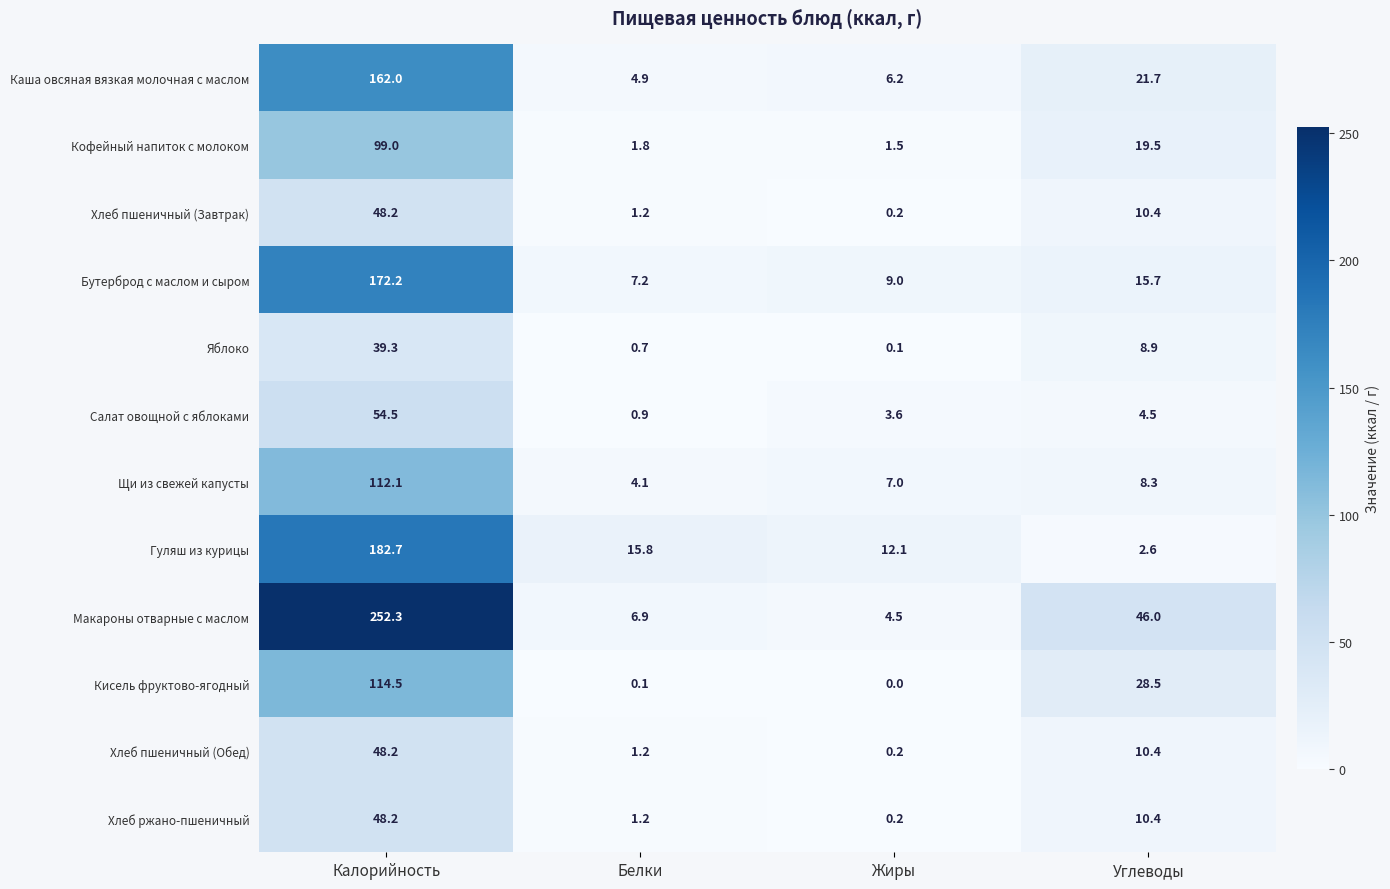

What is the sum of the Хлеб ржано-пшеничный values at Углеводы and Калорийность?

58.6